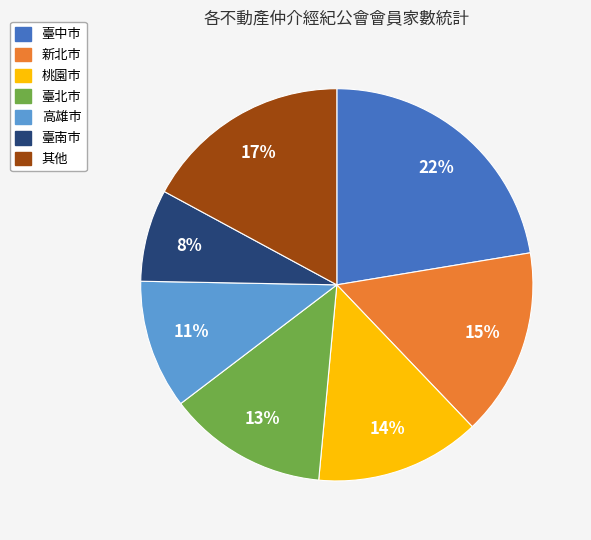

To the nearest percent, what is the average slice percentage?

14%